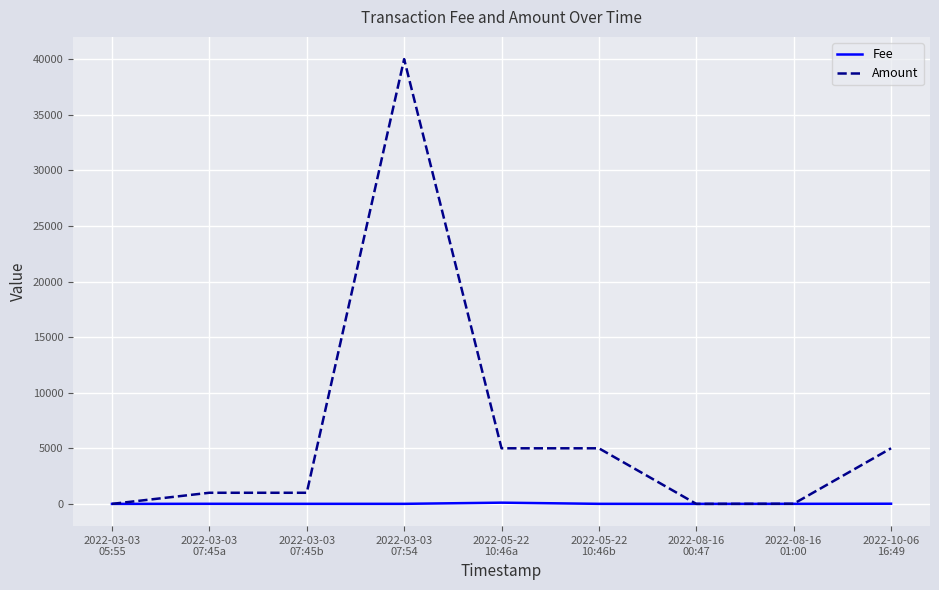

Which series has the largest range (max minus min)?

Amount